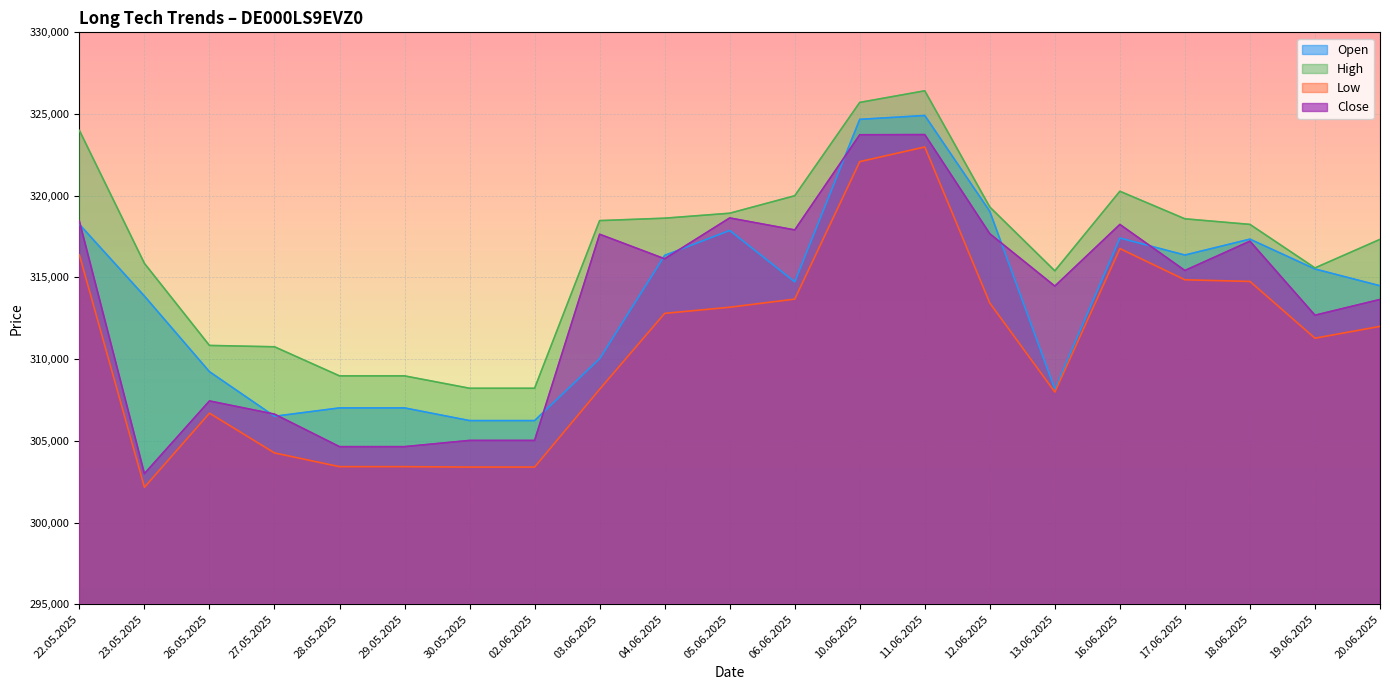

At which label does Close reach its peak?

11.06.2025